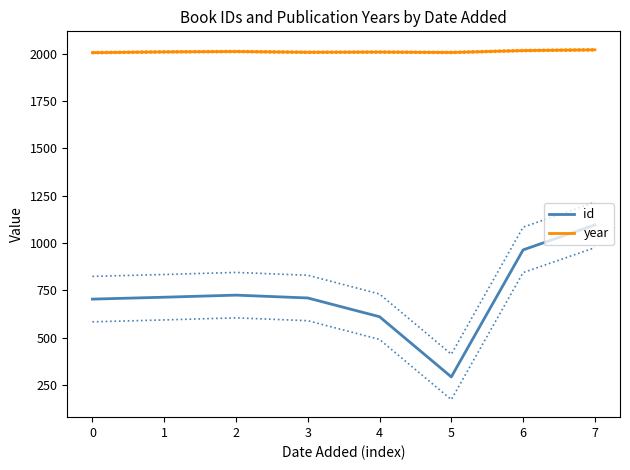

How many values in the id series are below 714?

4